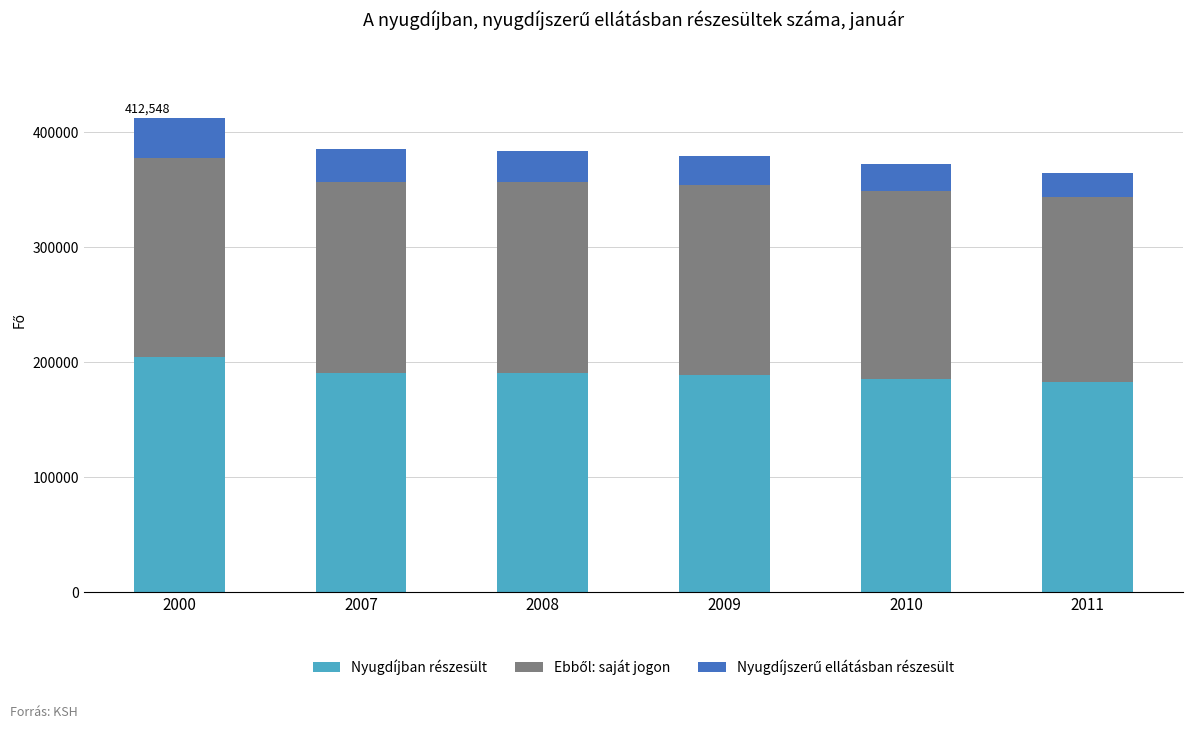

What is the lowest value of the Nyugdíjban részesült series?

182476